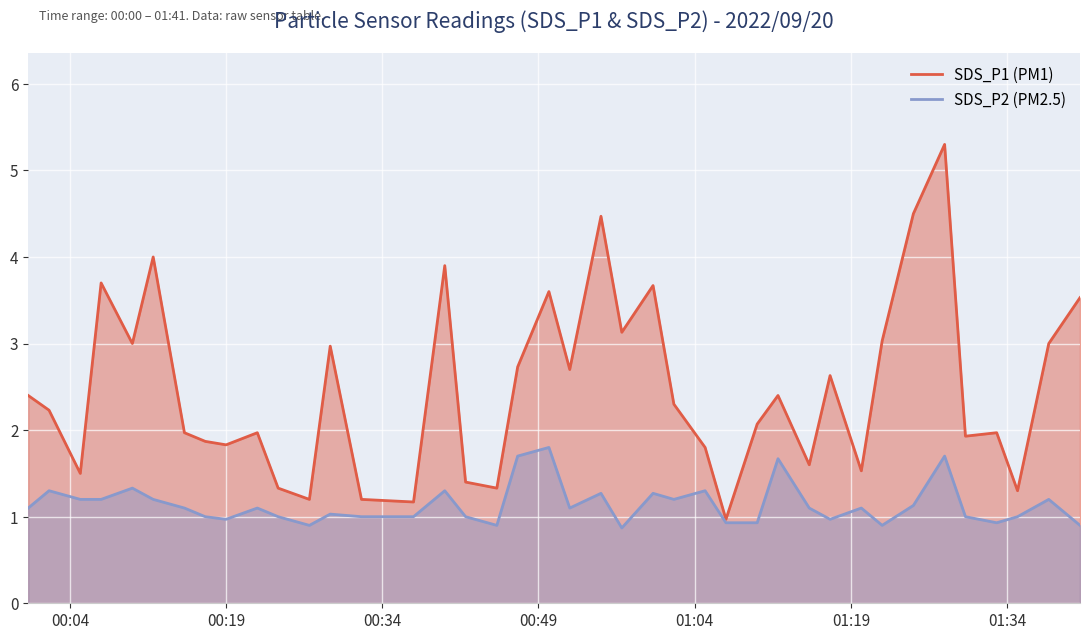

What is the label of the 3rd point from the left?

2022/09/20 00:05